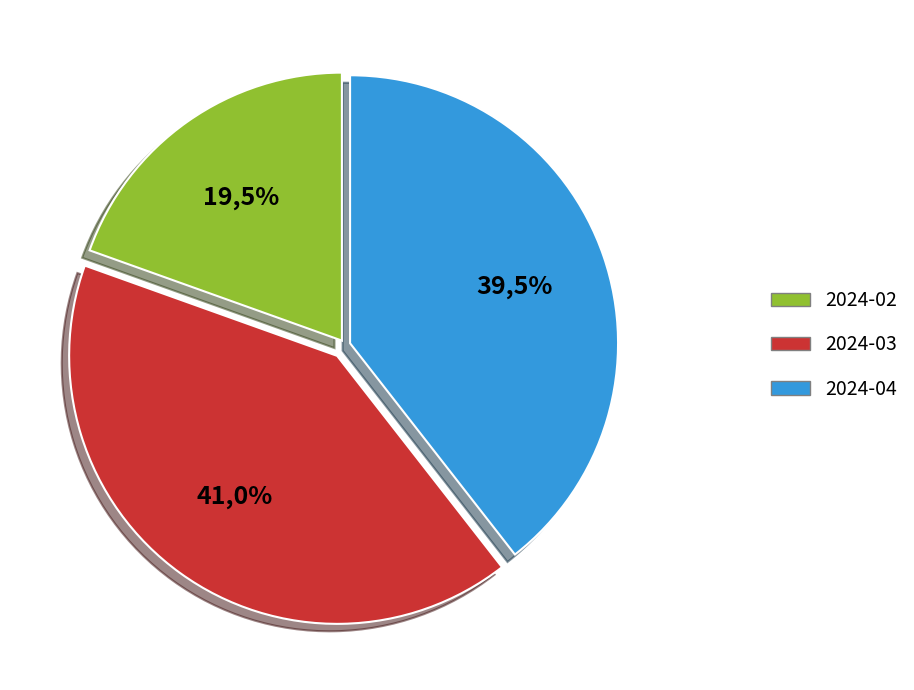

Which slice is the smallest?

2024-02